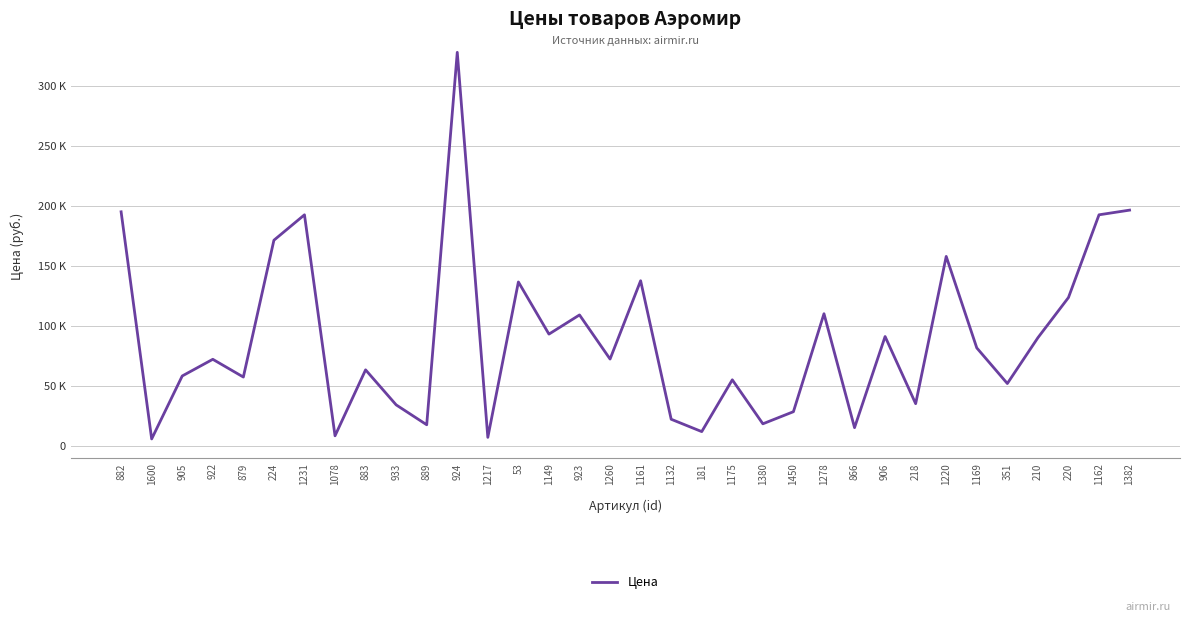

List the labels in order of value, largest first.

924, 1382, 882, 1231, 1162, 224, 1220, 1161, 53, 220, 1278, 923, 1149, 906, 210, 1169, 1260, 922, 883, 905, 879, 1175, 351, 218, 933, 1450, 1132, 1380, 889, 866, 181, 1078, 1217, 1600